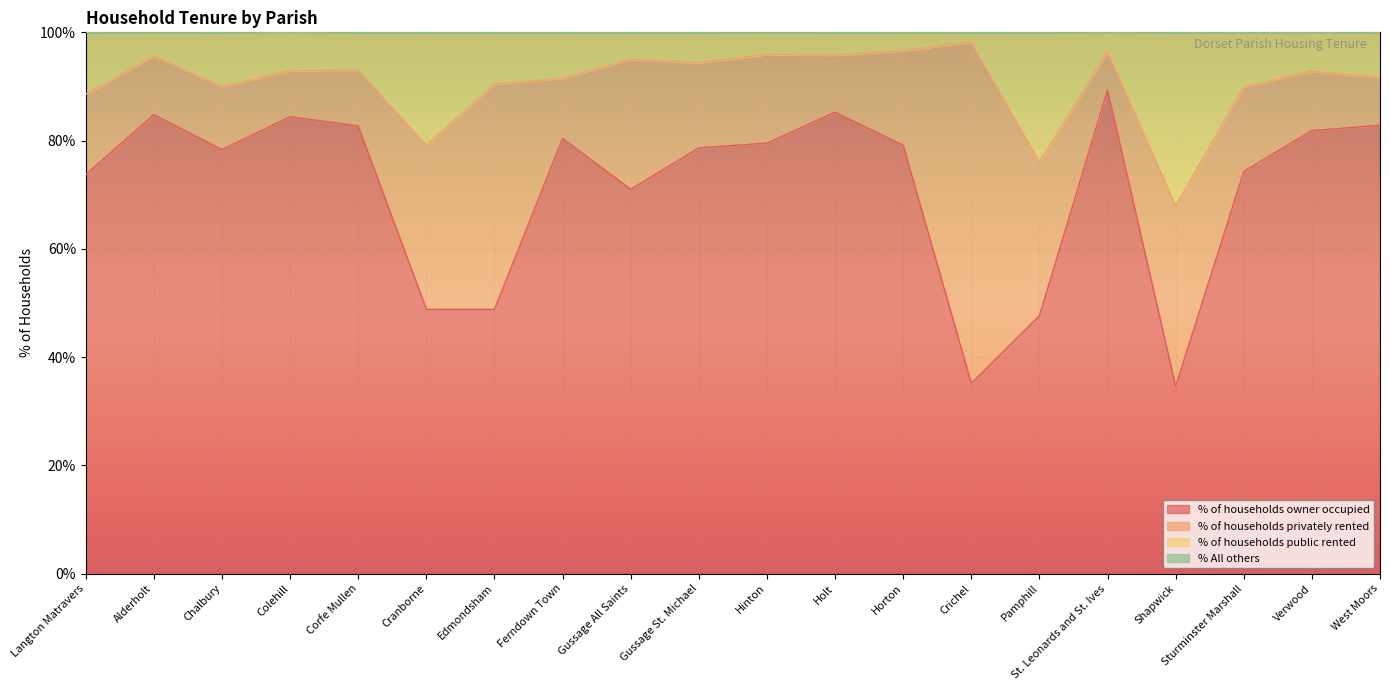

The value of % of households owner occupied at Shapwick is 61.8. True or false?

False